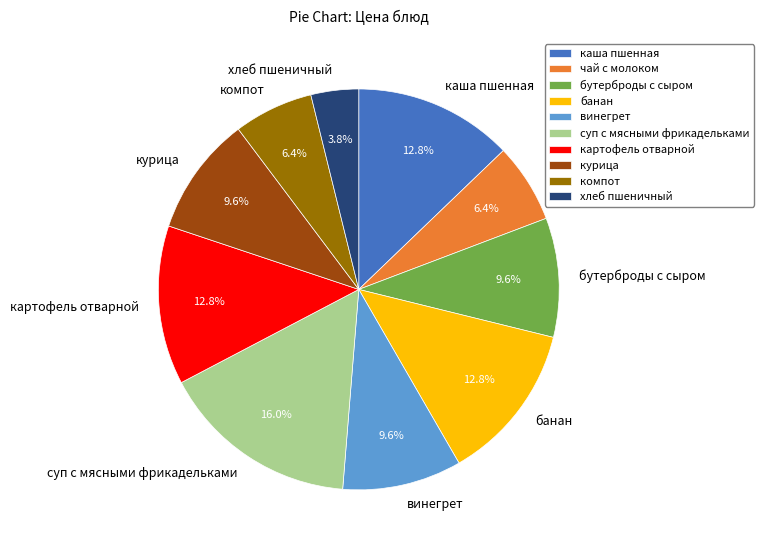

Does банан represent more than half of the total?

No